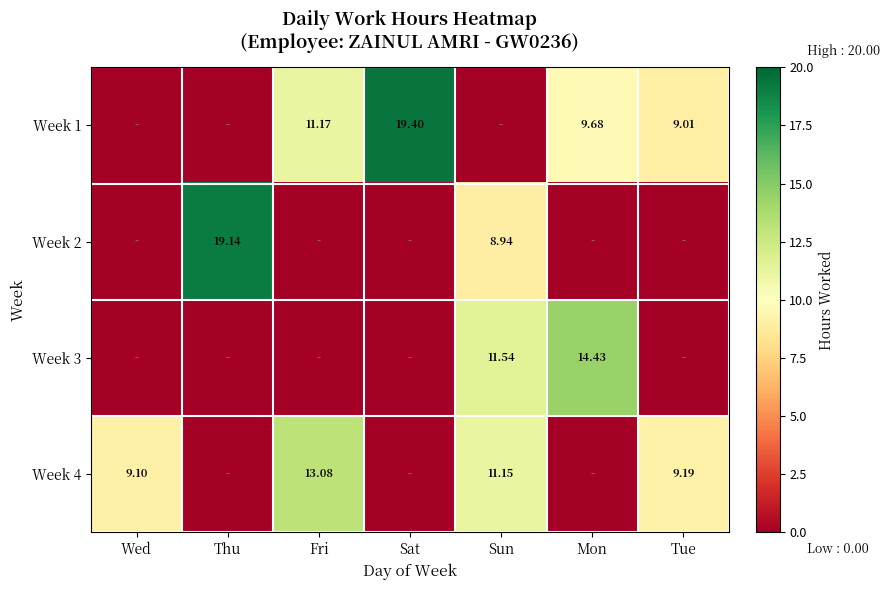

Which series has the largest total across all categories?

Week 1